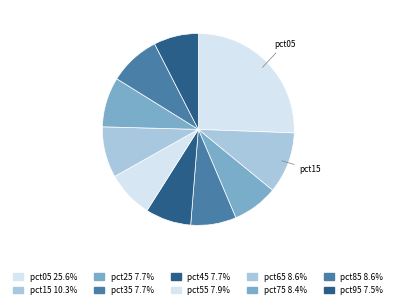

Is it true that pct55 is 8% of the pie?

True